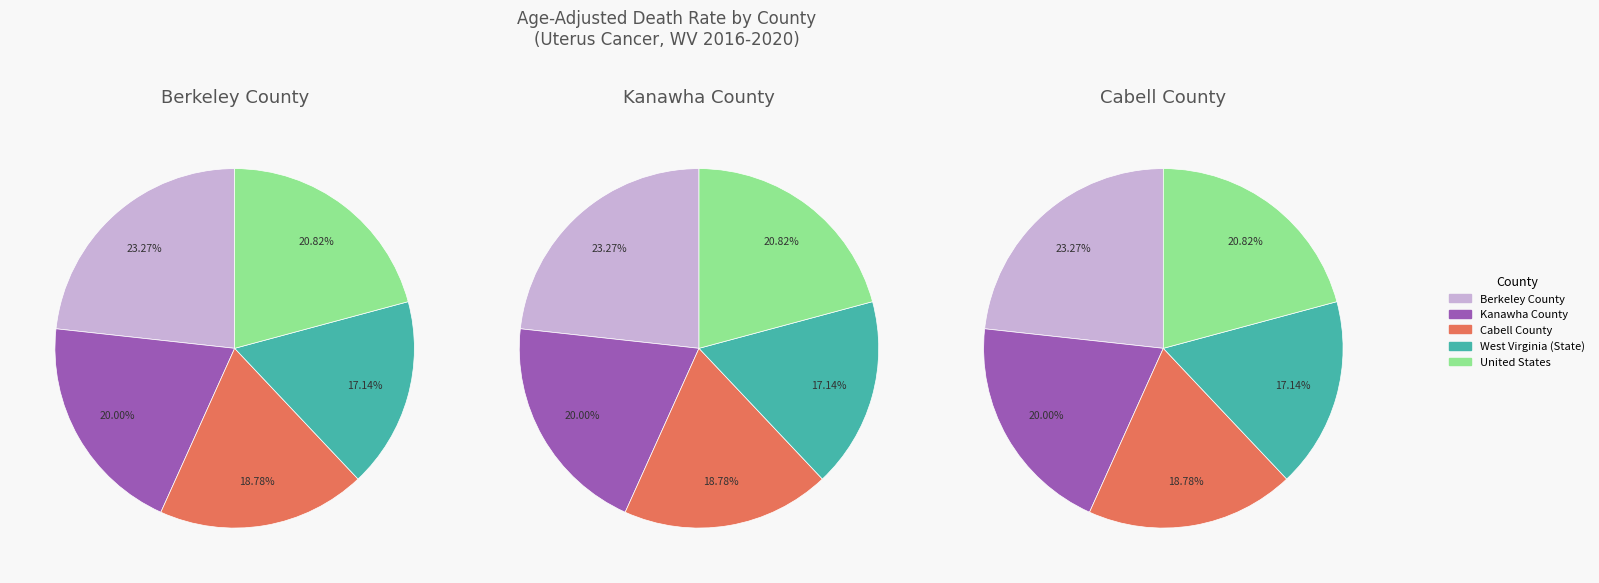

What is the change in value from West Virginia (State) to United States?

+0.9